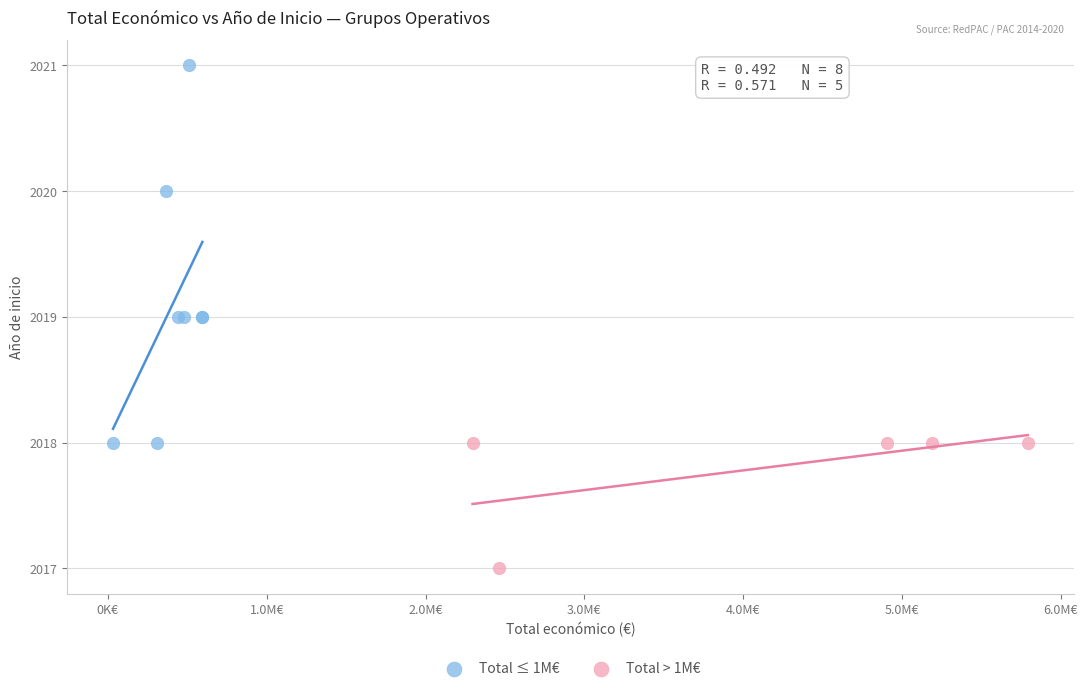

Which series contains the lowest Y value?

Total > 1M€